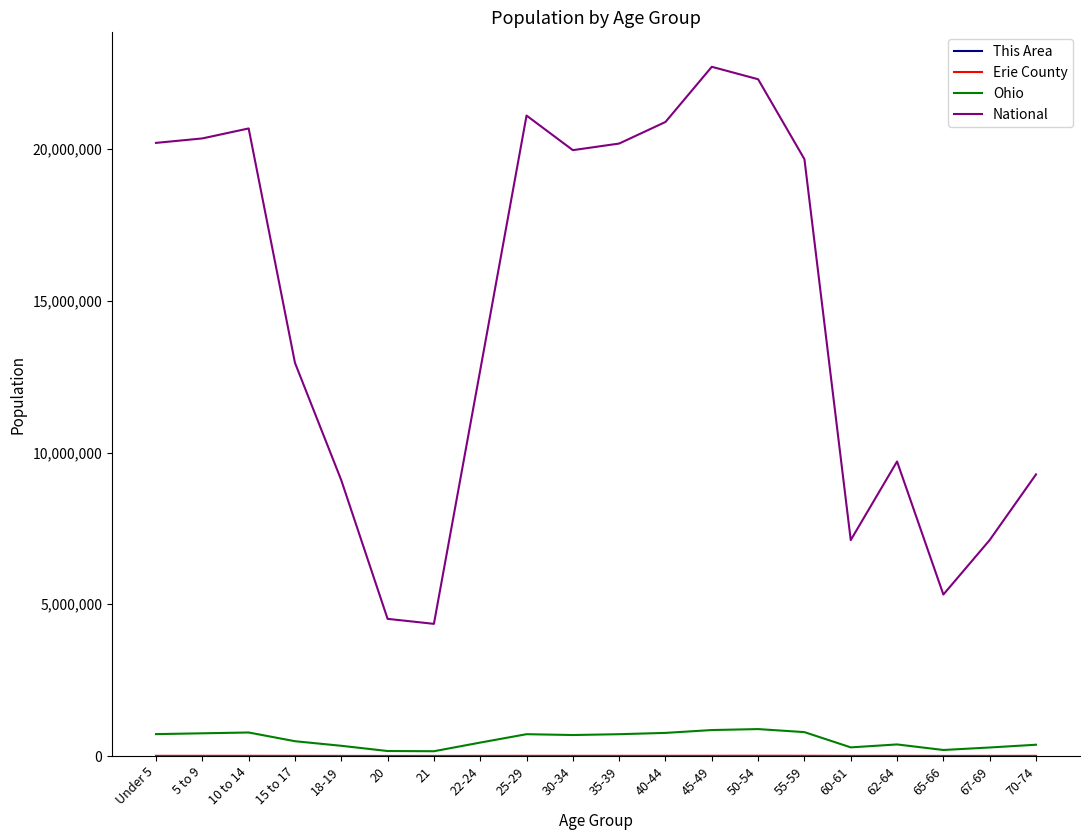

Which series has the largest total across all categories?

National